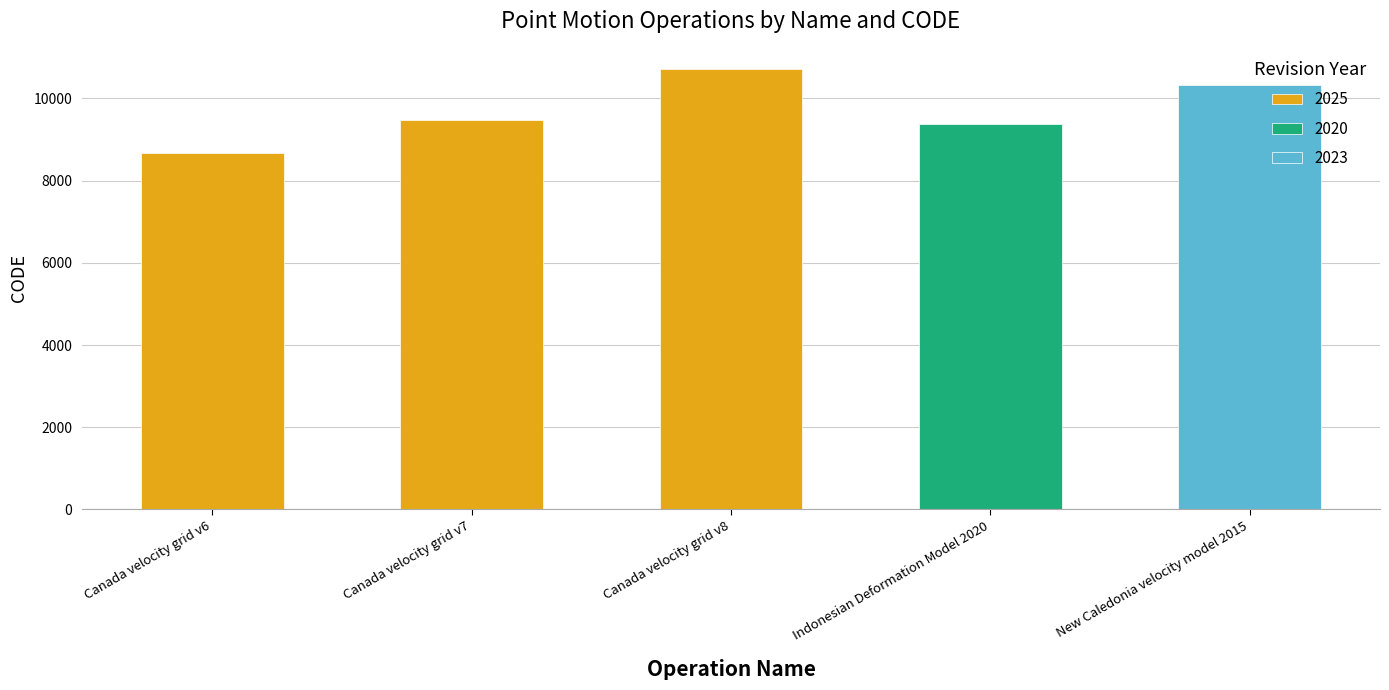

Between Canada velocity grid v7 and Canada velocity grid v6, which is larger?

Canada velocity grid v7